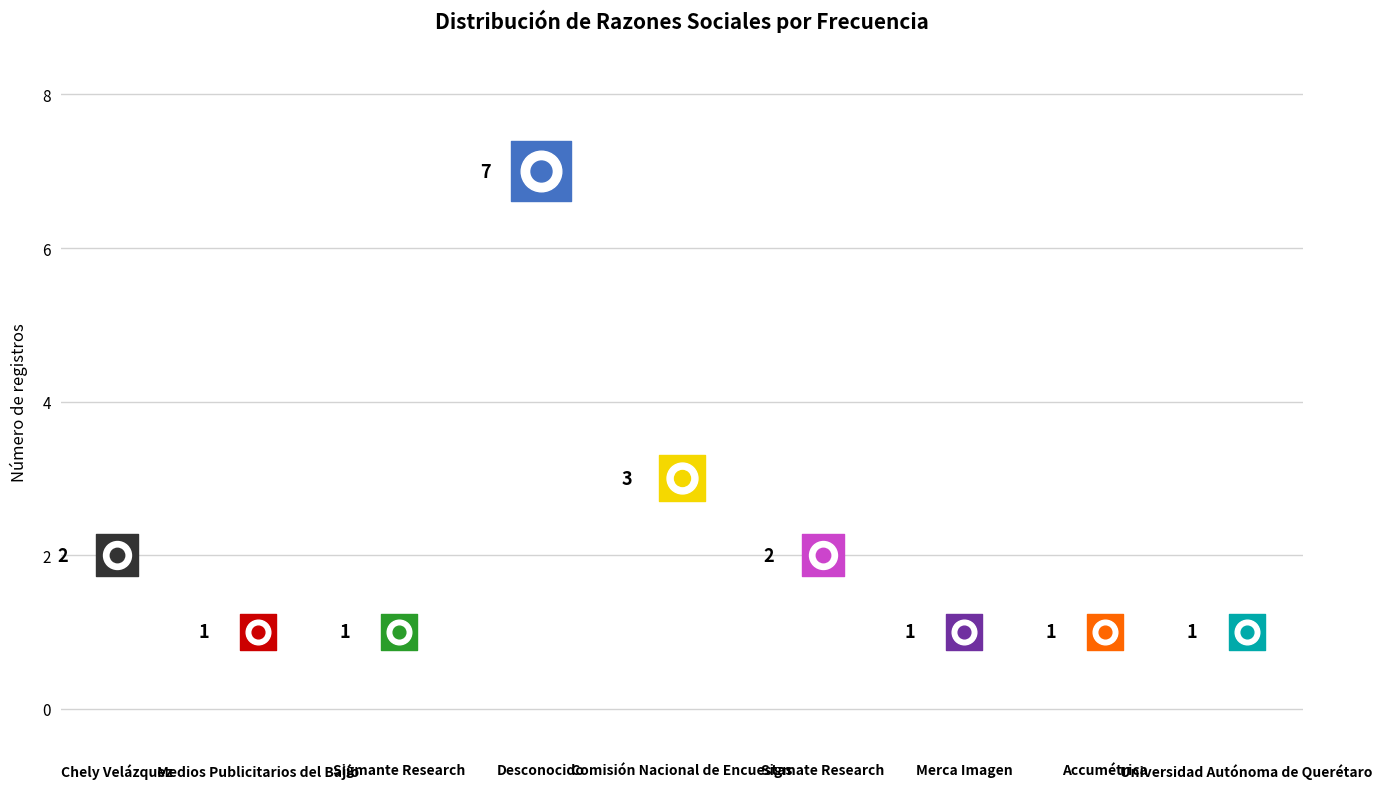

What is the ratio of the value at Sigmate Research to the value at Comisión Nacional de Encuestas?

0.7